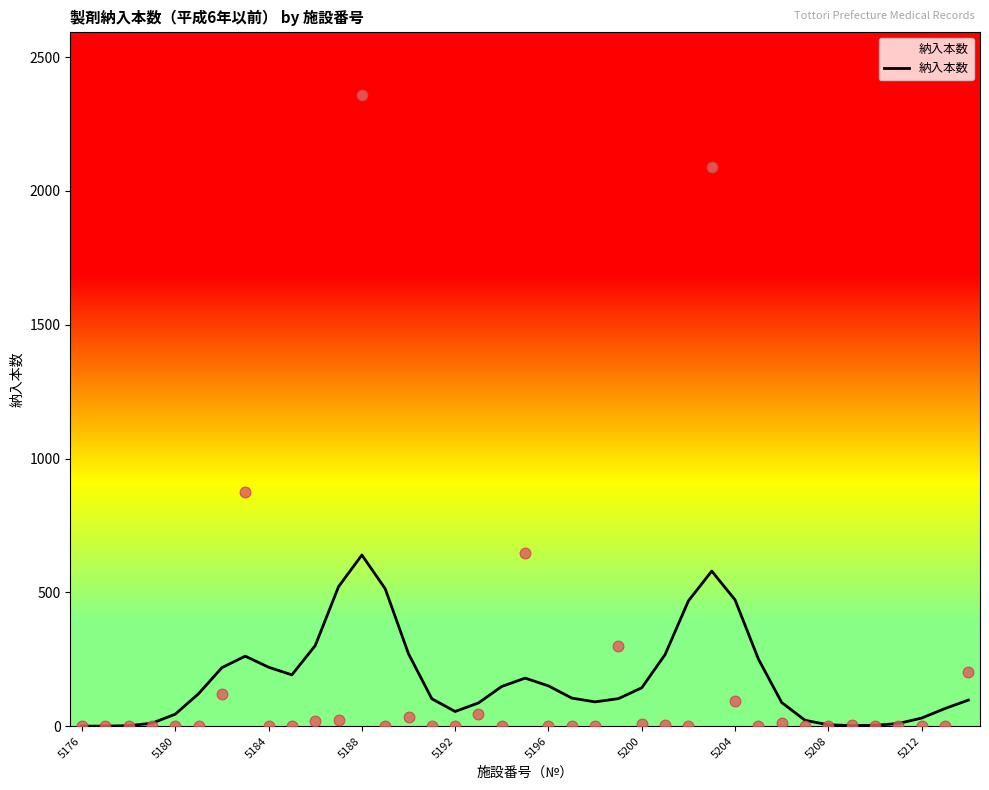

Which has a higher value, 37 or 29?

29